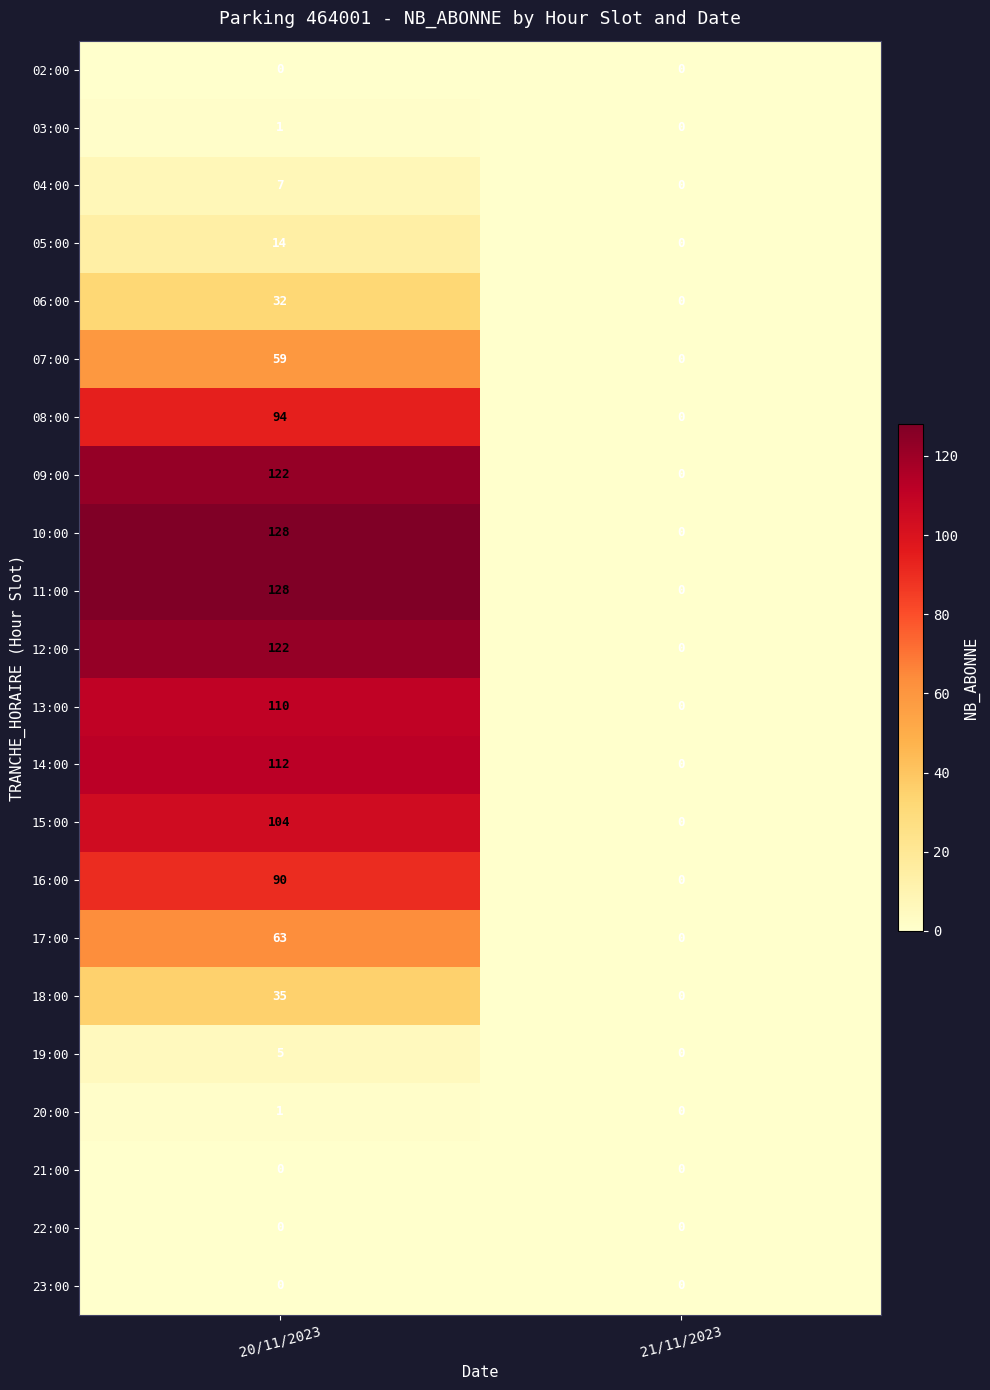

The value of 19:00 at 20/11/2023 is 5. True or false?

True